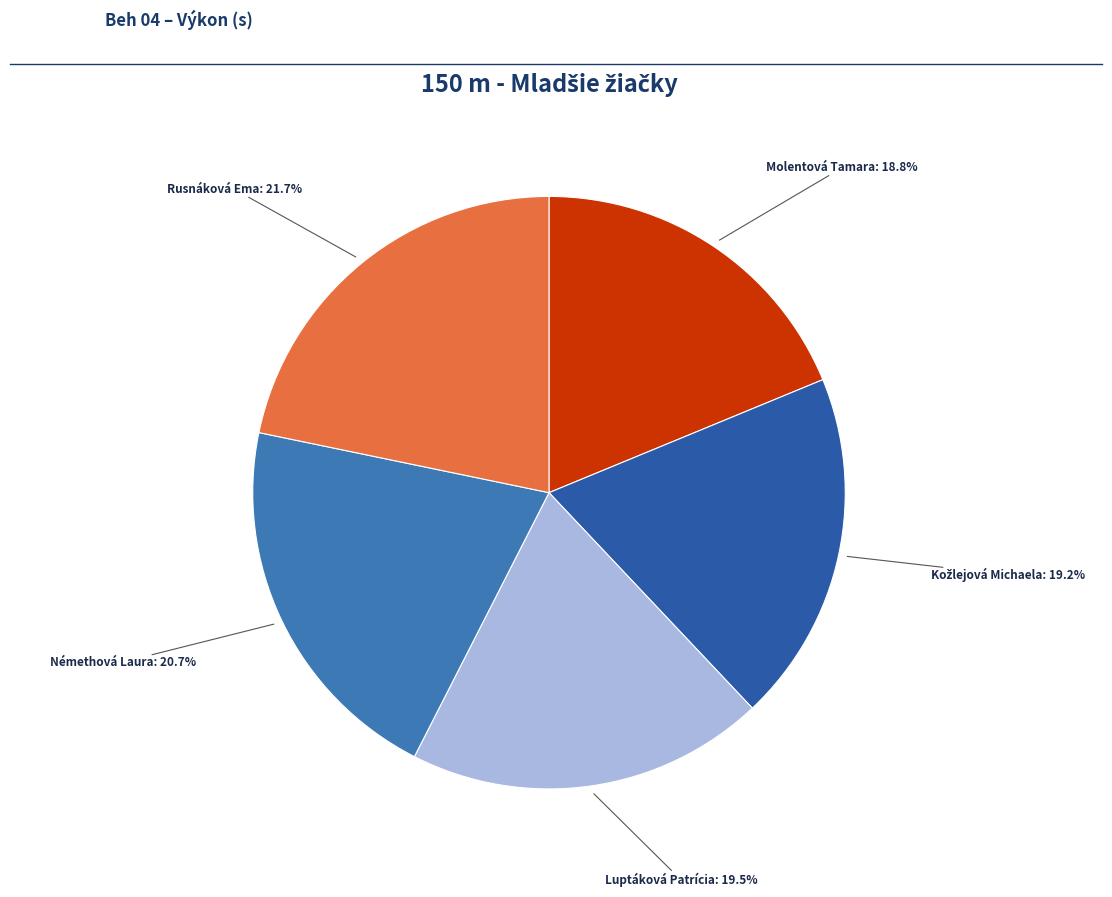

How many segments does this pie chart have?

5